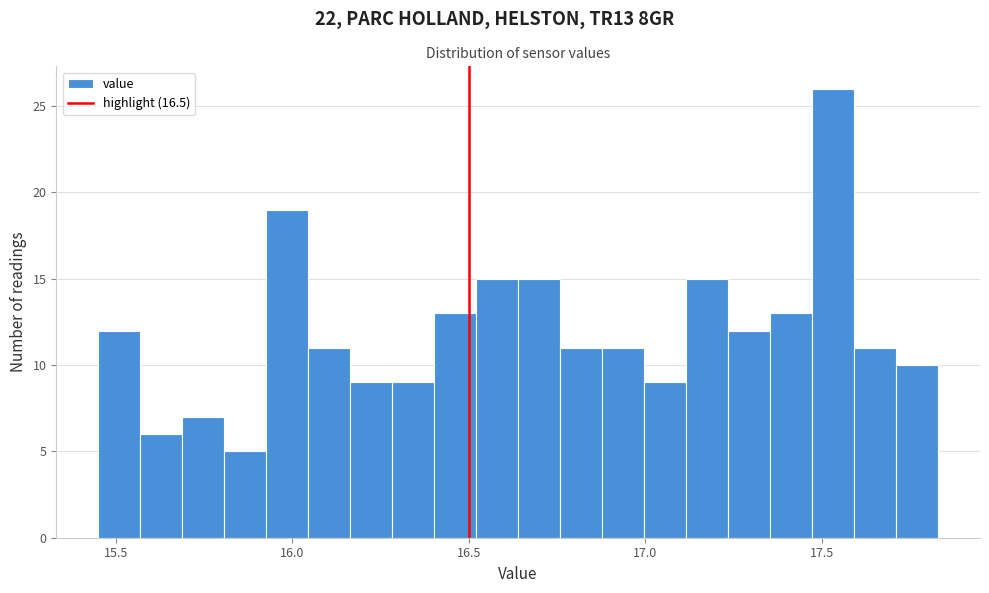

Read against the x-axis, roughly where is the centre of the tallest bar?

17.55